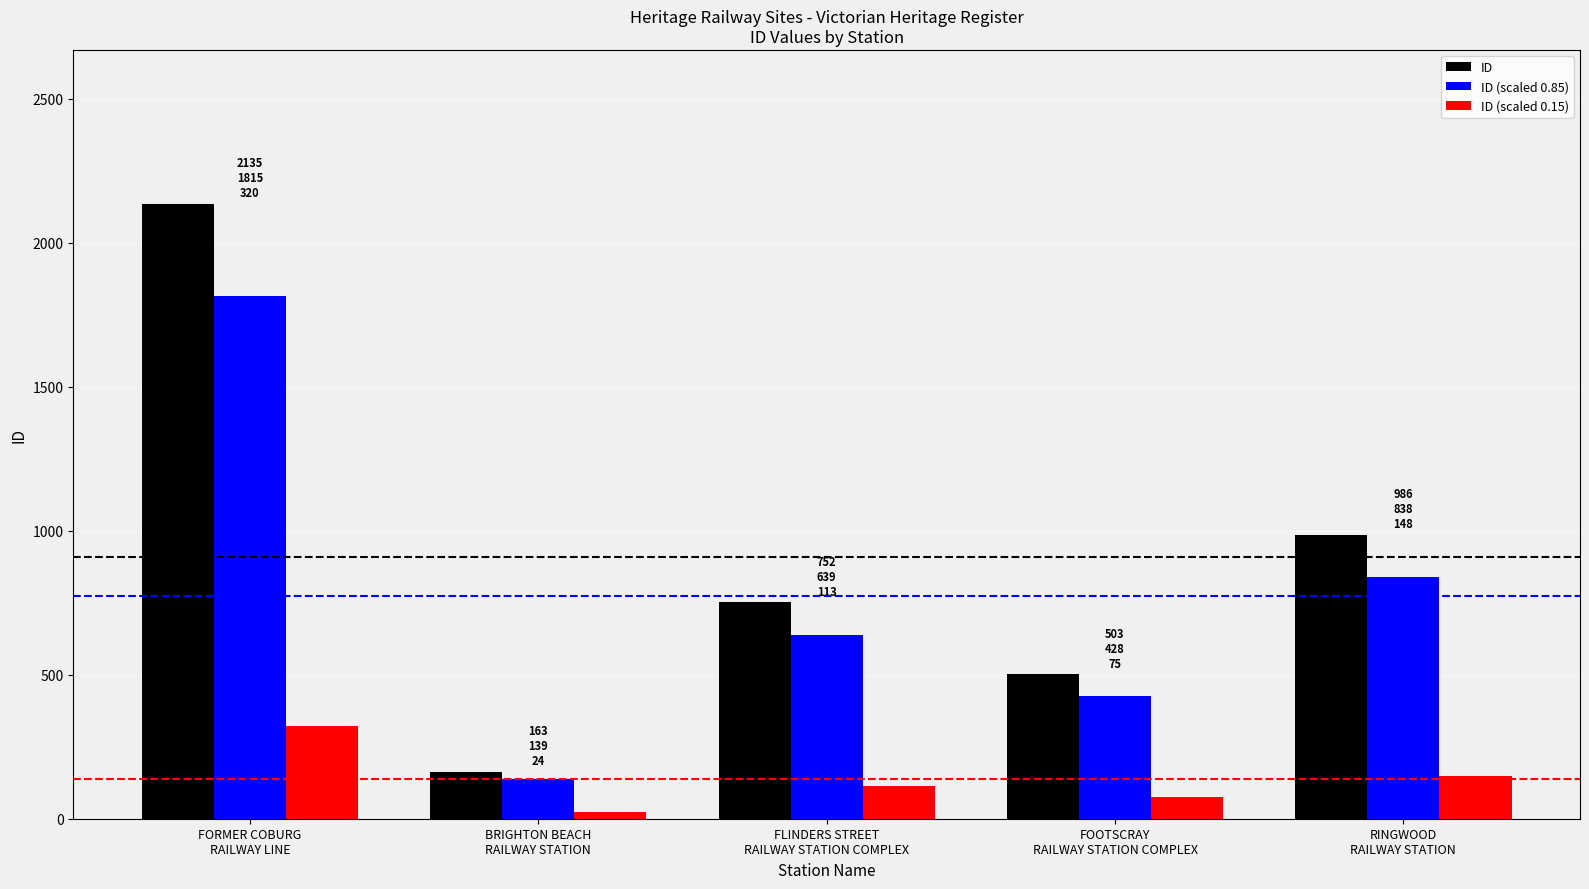

Which series has the widest spread of values?

ID